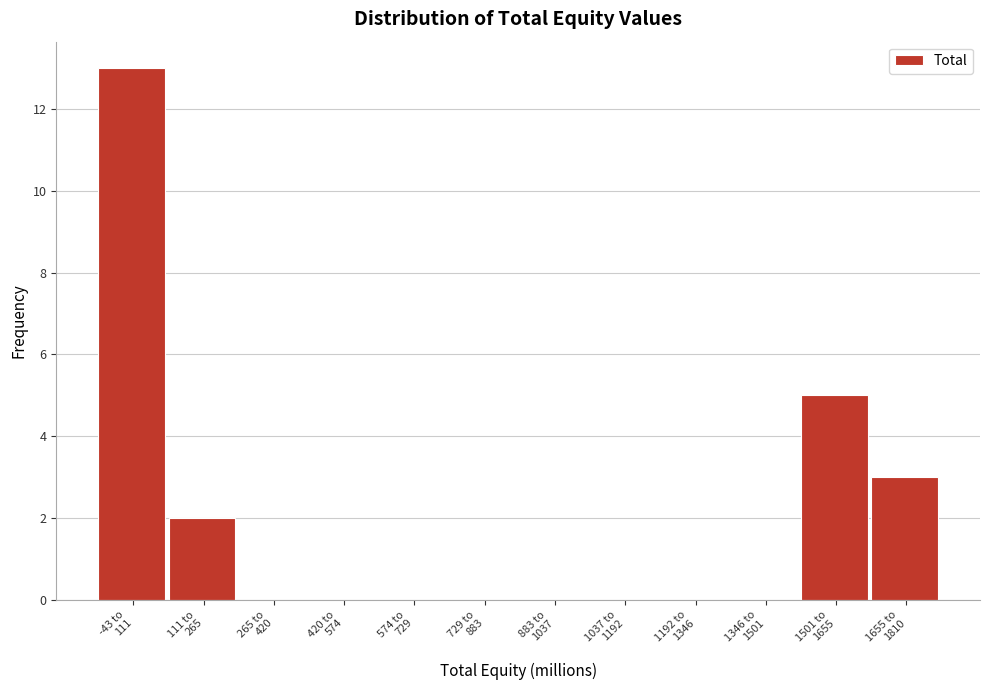

What is the maximum value shown in the chart?

13